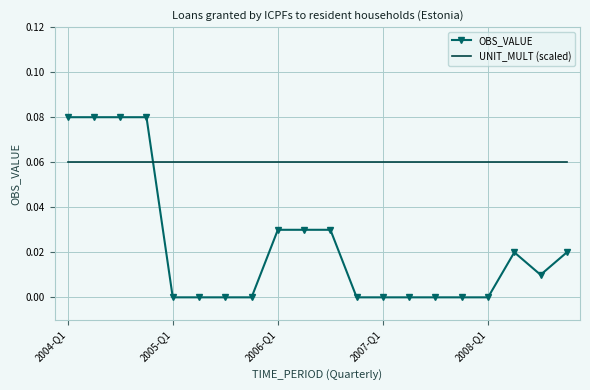

Count the OBS_VALUE values in the range 0 to 1.

20